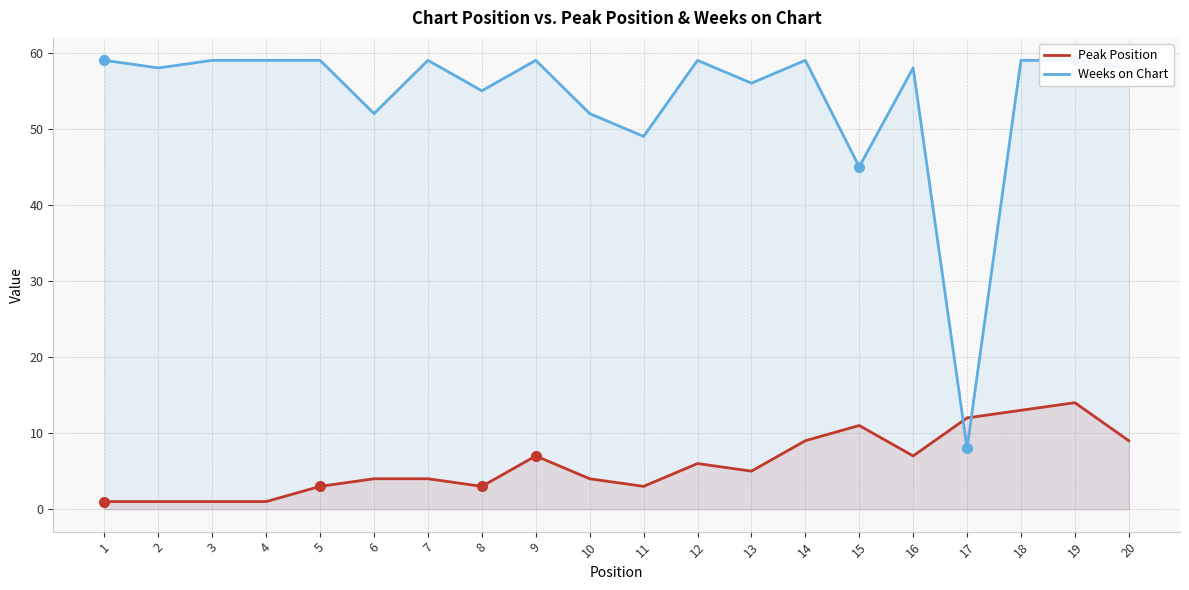

Which has a higher value, 4 or 8?

8